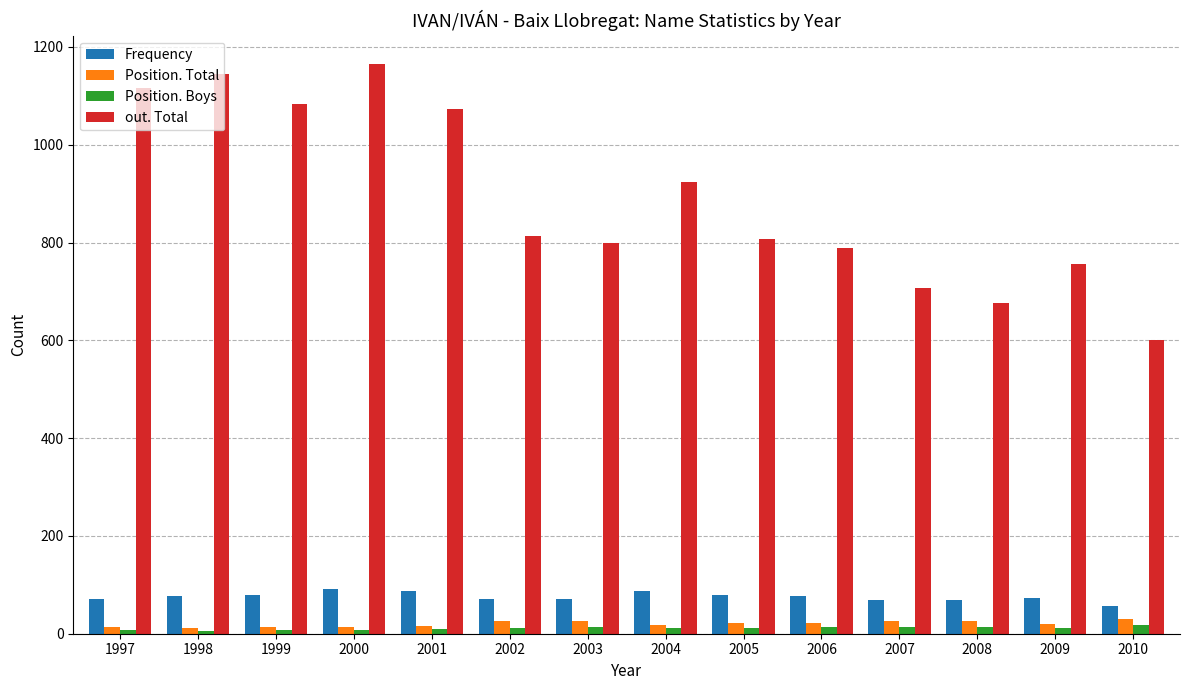

What is the sum of the Position. Total values at 2009 and 1999?

34